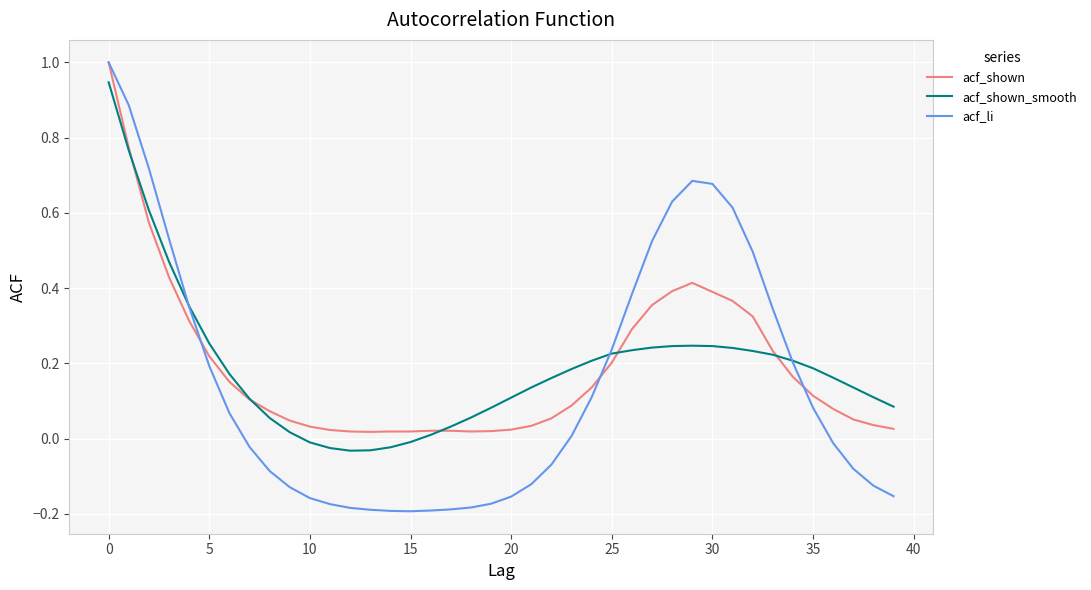

How many categories are shown in the chart?

40